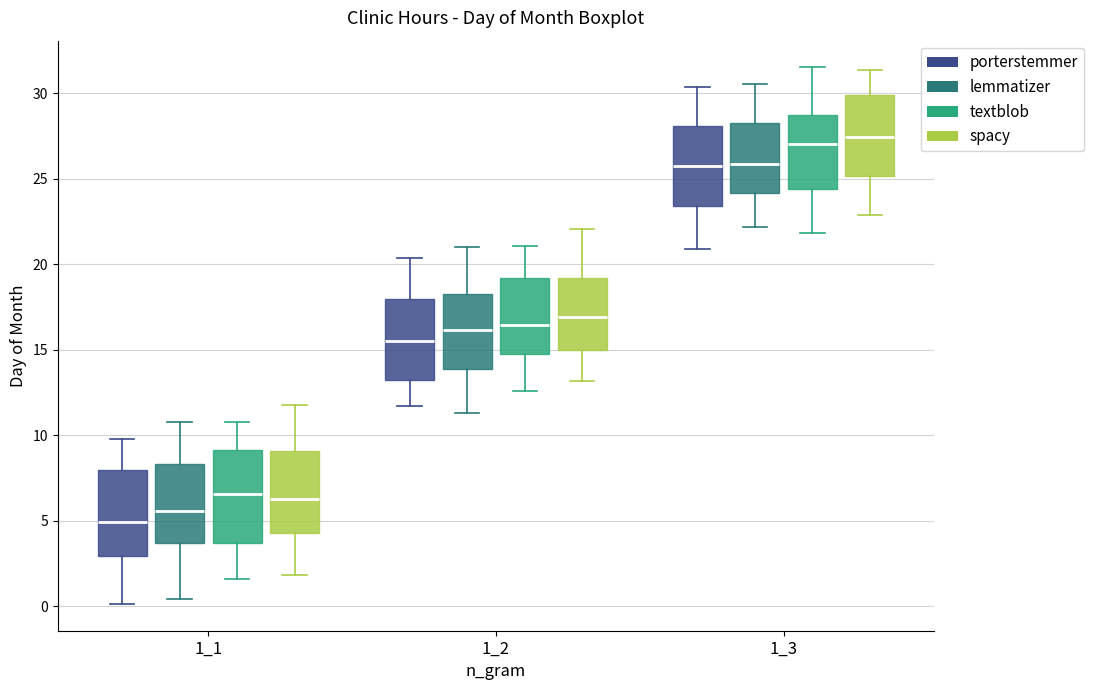

Reading left to right, read every box against the y-axis: the position of its median line, the range the box covers, and the ends of its whiskers. The values are not printed on the chart, so give them approximately, as read against the axis.

1_1 (porterstemmer): median 5.0, box 3.0 to 8.0, whiskers 0.0 to 10.0
1_1 (lemmatizer): median 5.5, box 3.5 to 8.5, whiskers 0.5 to 10.5
1_1 (textblob): median 6.5, box 3.5 to 9.0, whiskers 1.5 to 11.0
1_1 (spacy): median 6.5, box 4.5 to 9.0, whiskers 2.0 to 12.0
1_2 (porterstemmer): median 15.5, box 13.0 to 18.0, whiskers 11.5 to 20.5
1_2 (lemmatizer): median 16.0, box 14.0 to 18.5, whiskers 11.5 to 21.0
1_2 (textblob): median 16.5, box 14.5 to 19.0, whiskers 12.5 to 21.0
1_2 (spacy): median 17.0, box 15.0 to 19.0, whiskers 13.0 to 22.0
1_3 (porterstemmer): median 25.5, box 23.5 to 28.0, whiskers 21.0 to 30.5
1_3 (lemmatizer): median 26.0, box 24.0 to 28.5, whiskers 22.0 to 30.5
1_3 (textblob): median 27.0, box 24.5 to 28.5, whiskers 22.0 to 31.5
1_3 (spacy): median 27.5, box 25.0 to 30.0, whiskers 23.0 to 31.5